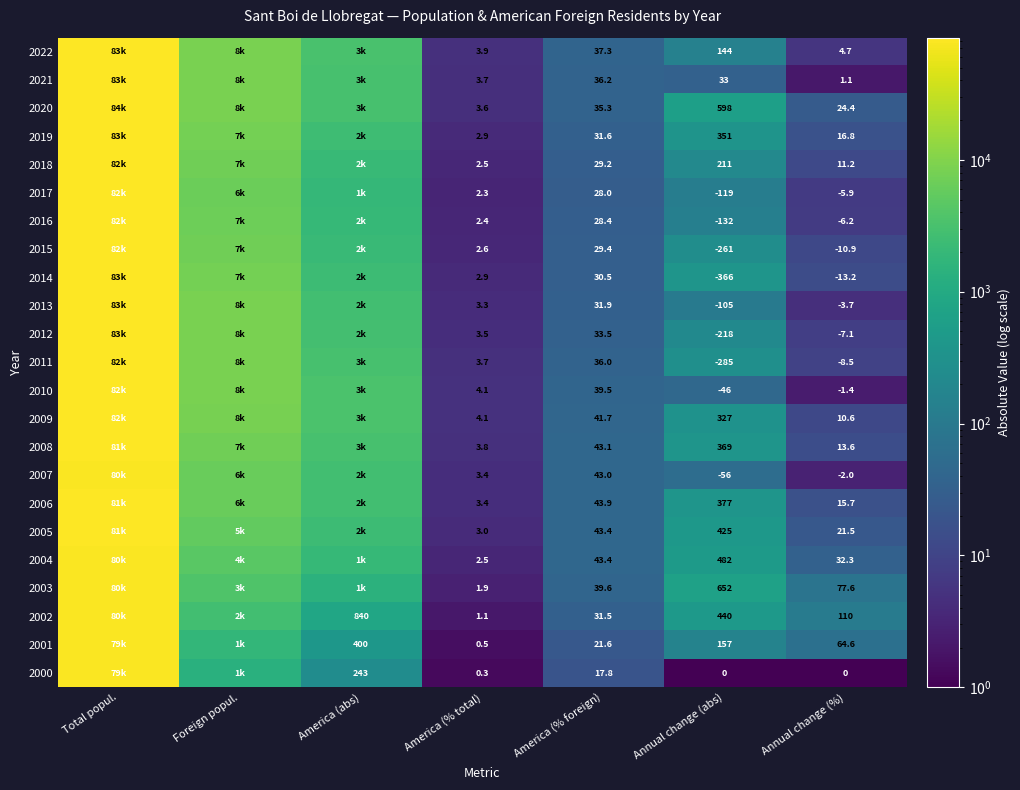

What is the total value across all series at America (% foreign)?

795.8